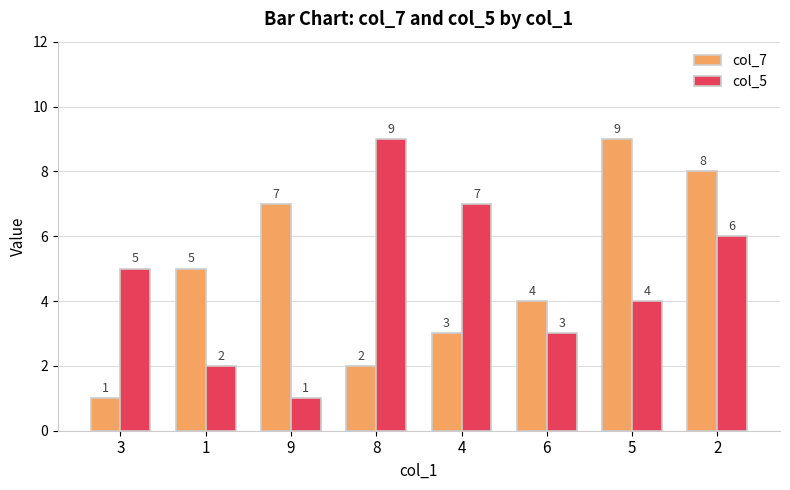

The col_5 series shows 5 at 8. True or false?

False